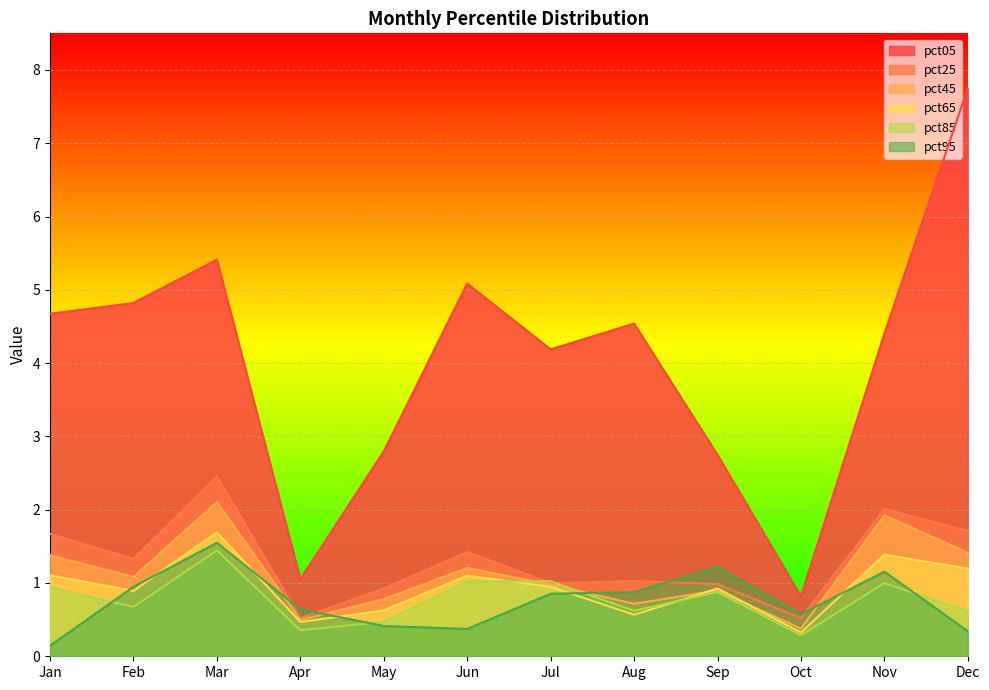

The value of pct95 at Sep is 1.2. True or false?

True